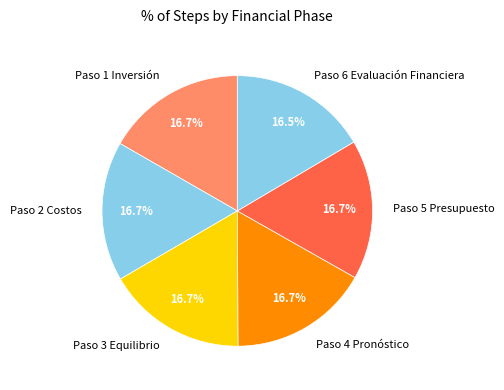

Count the number of slices in the pie.

6